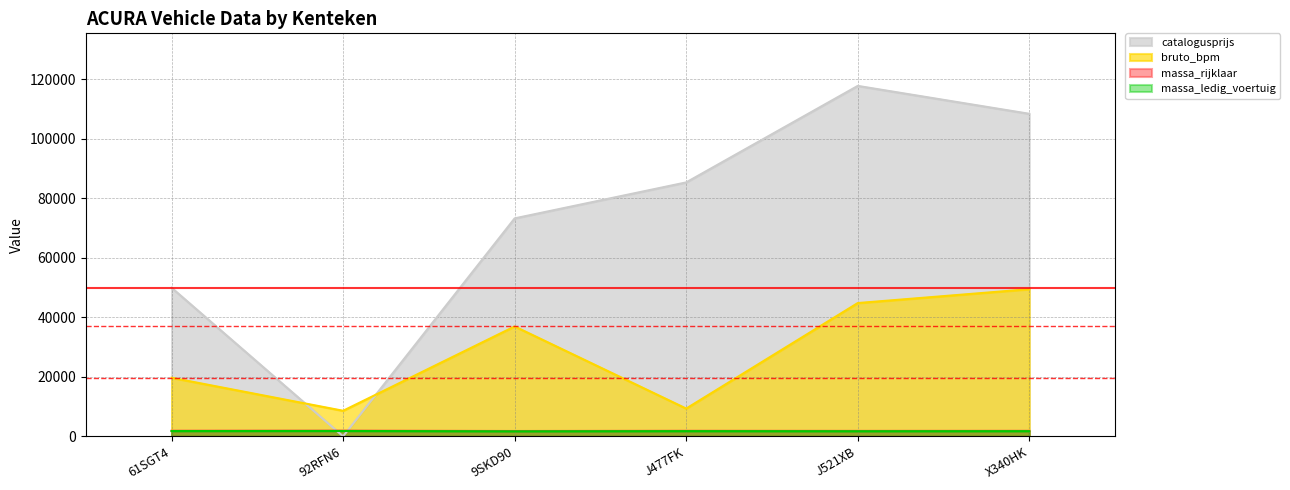

Reading left to right, what are all the values shown in this chart?

bruto_bpm: 61SGT4=19680	92RFN6=8590	9SKD90=36913	J477FK=9324	J521XB=44770	X340HK=49429
massa_ledig_voertuig: 61SGT4=1870	92RFN6=1900	9SKD90=1786	J477FK=1849	J521XB=1820	X340HK=1840
massa_rijklaar: 61SGT4=1770	92RFN6=1800	9SKD90=1686	J477FK=1749	J521XB=1720	X340HK=1740
catalogusprijs: 61SGT4=49908	92RFN6=0	9SKD90=73214	J477FK=85299	J521XB=117715	X340HK=108347